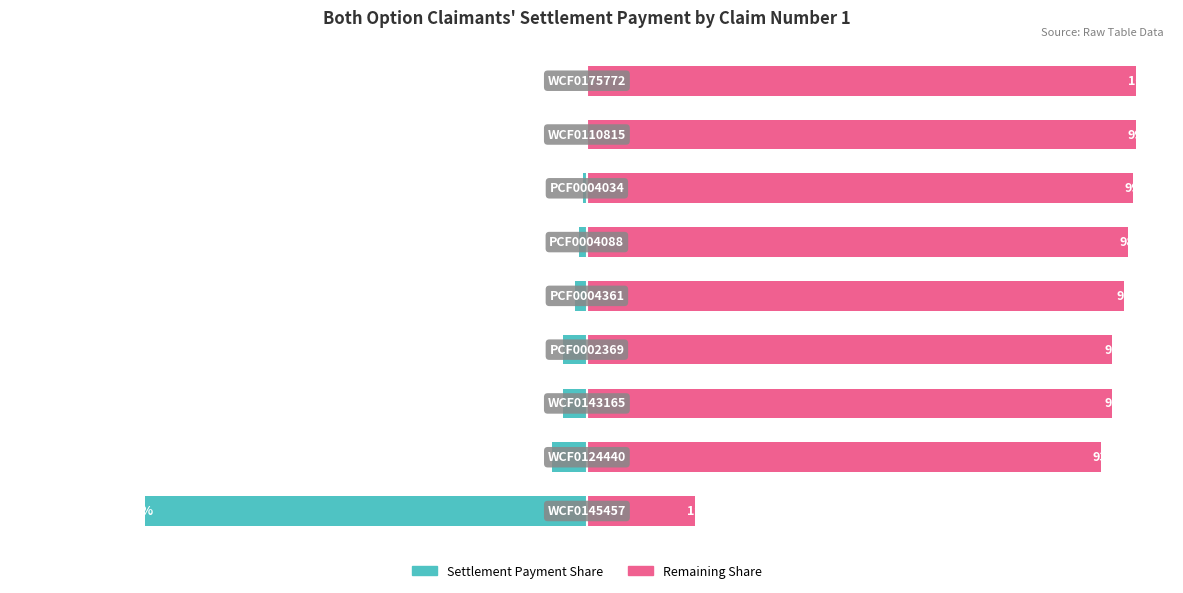

What is the total value across all series at 2?

91.2